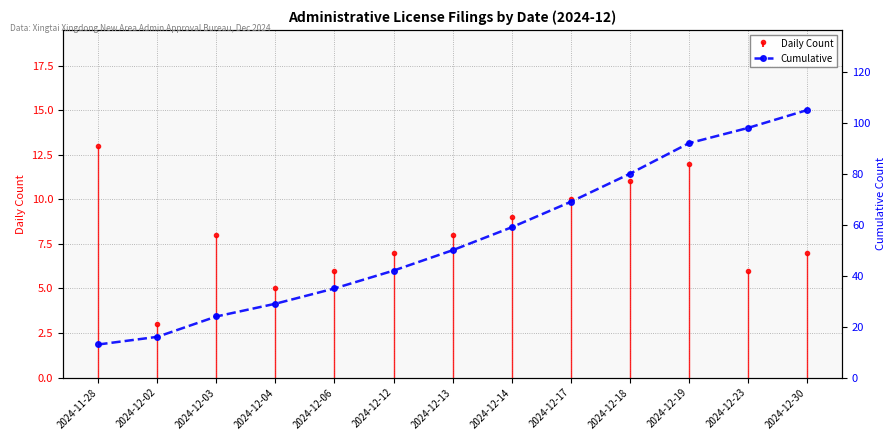

What is the difference between the maximum and minimum values?

92